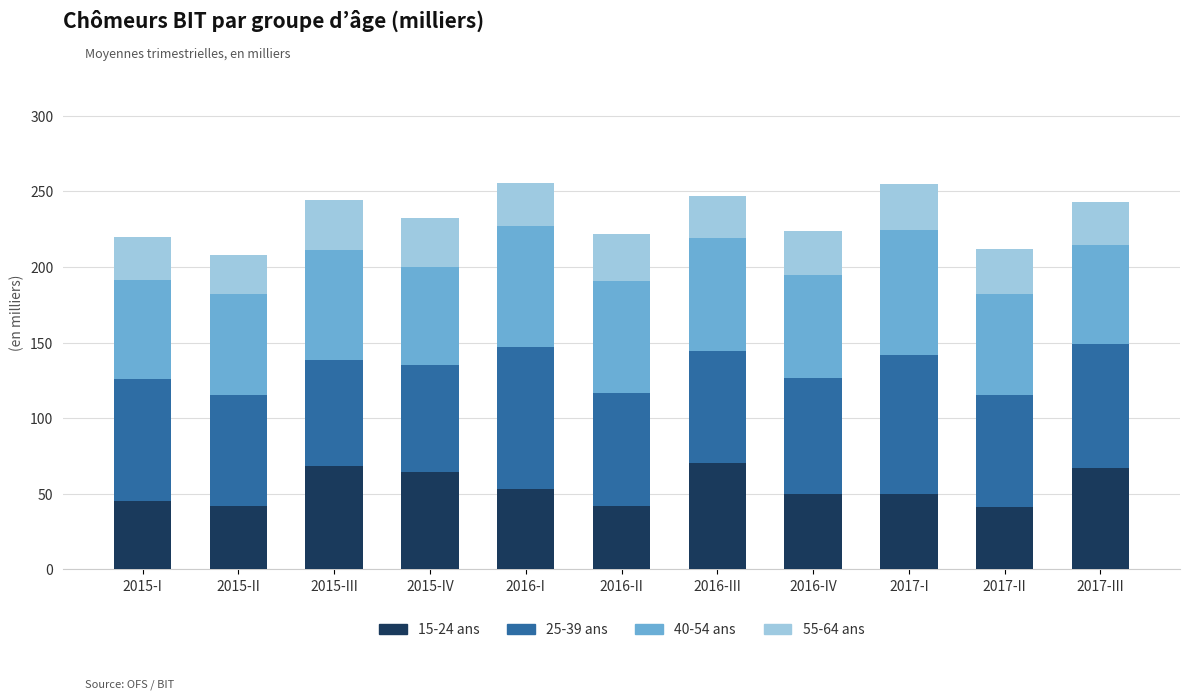

How many bars are there in total?

11